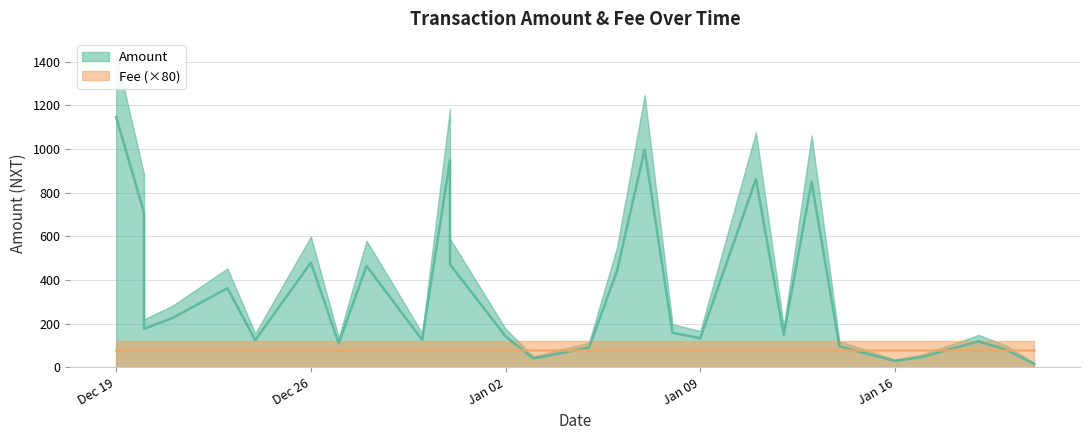

Rank the series by their maximum value, from lowest to highest.

Fee, Amount